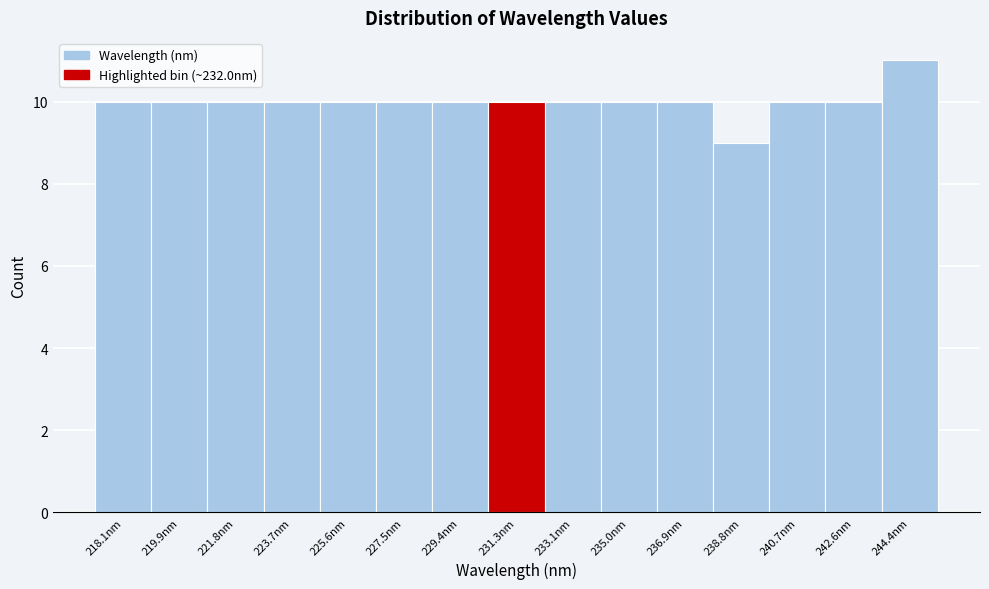

Reading left to right, extract all data points from this chart.

10	10	10	10	10	10	10	10	10	10	10	9	10	10	11